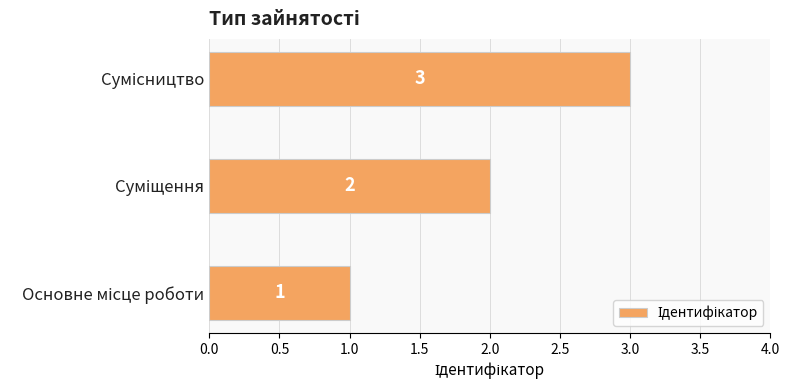

How many values are below 2?

1